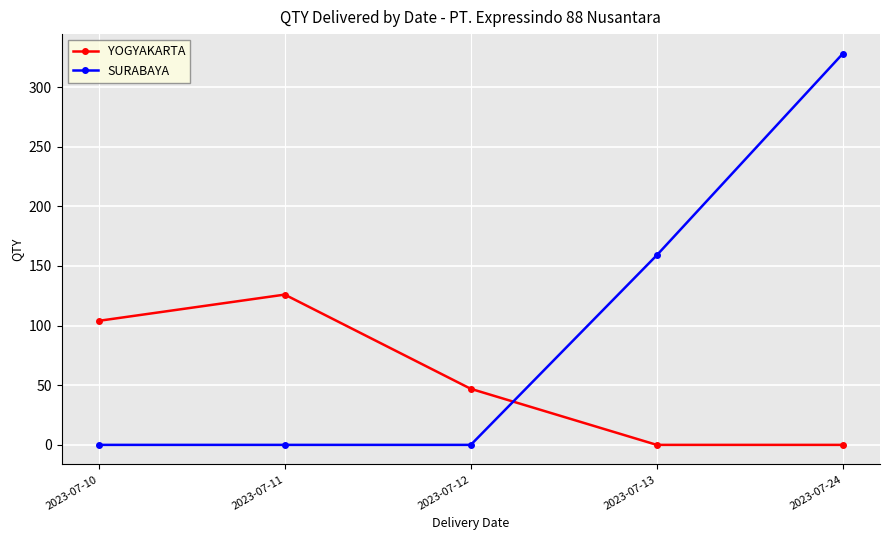

In YOGYAKARTA, how many points are higher than both neighbors (excluding endpoints)?

1